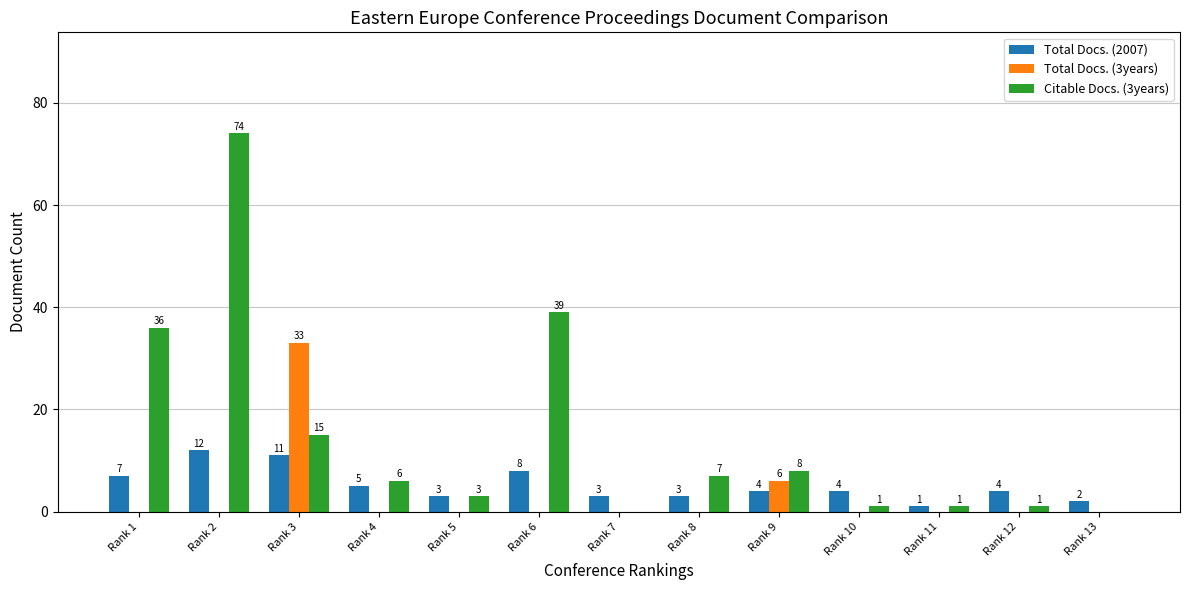

What is the total value across all series at Rank 2?

86